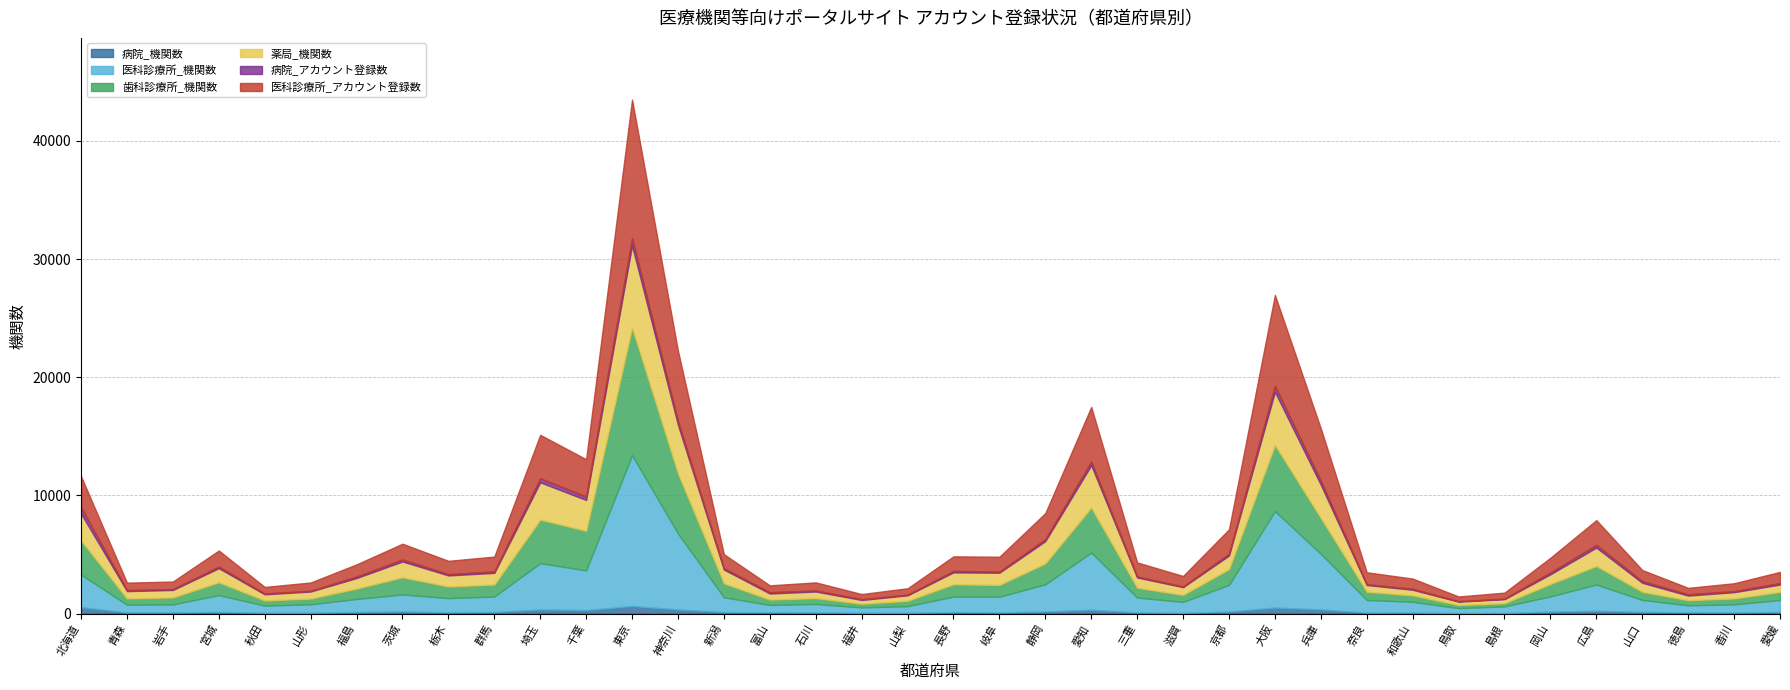

What is the difference between the maximum and minimum values in the 歯科診療所_機関数 series?

10530